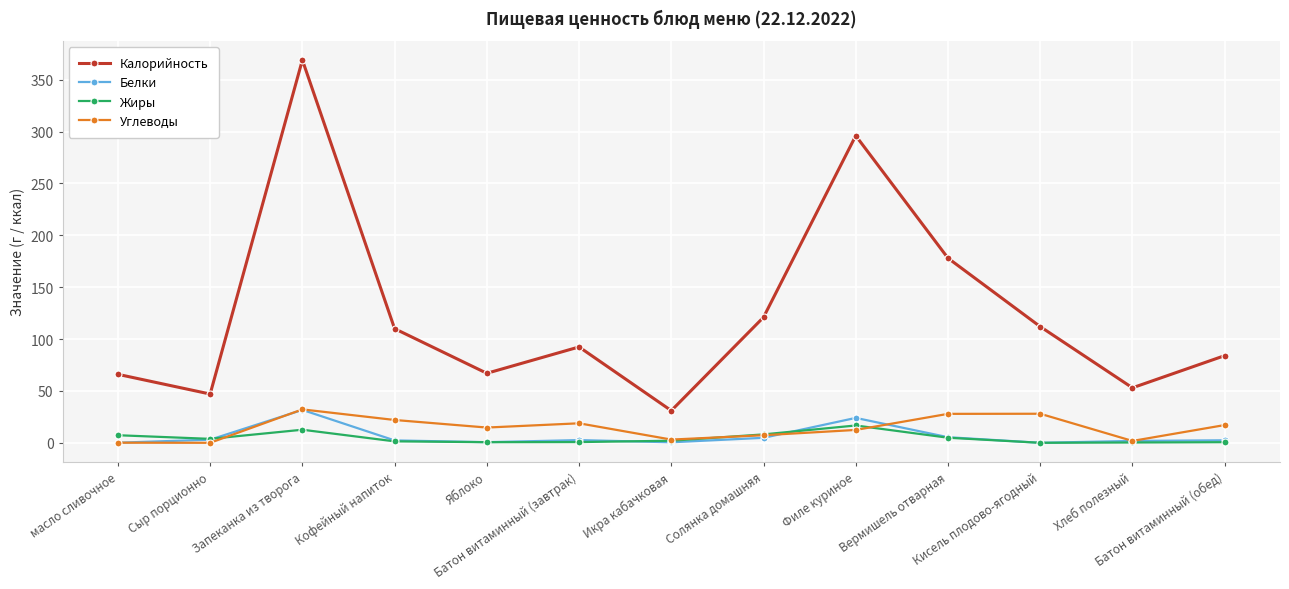

What is the label of the 11th point from the left?

Кисель плодово-ягодный